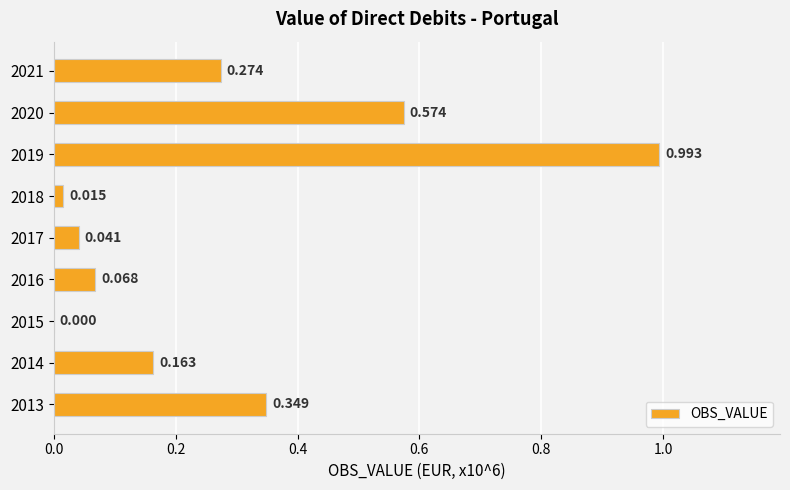

Count the number of categories in the chart.

9